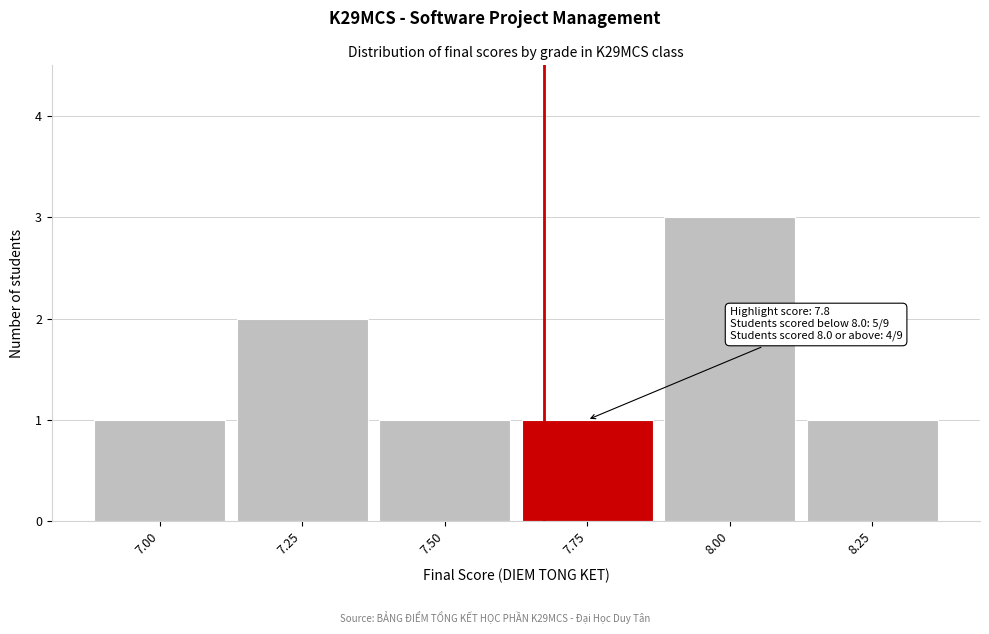

Reading left to right, what are all the values shown in this chart?

1	2	1	1	3	1